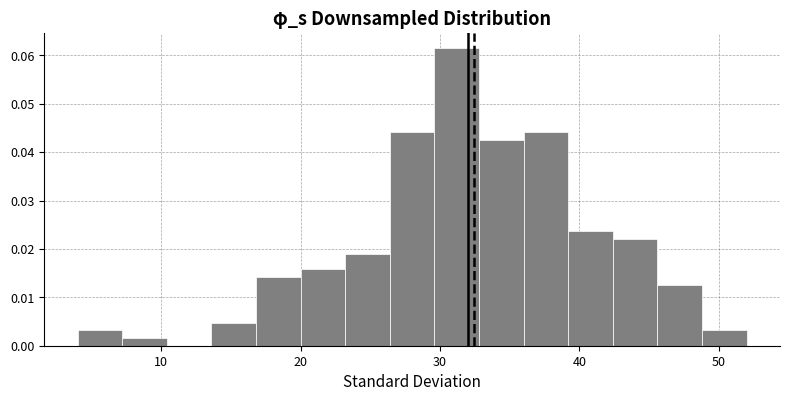

Read against the x-axis, roughly where is the centre of the tallest bar?

31